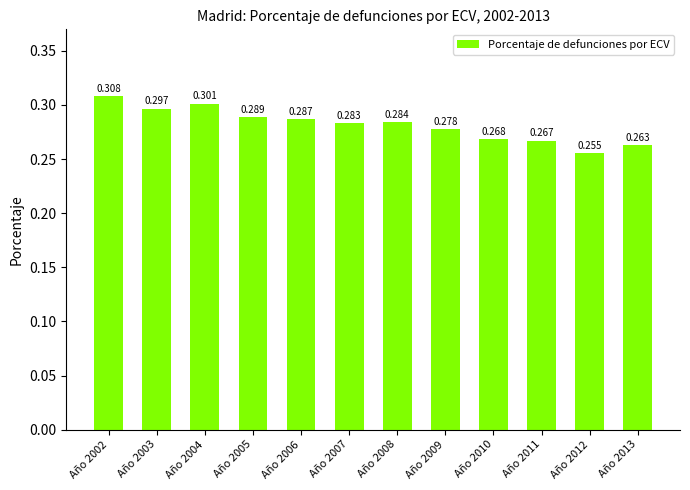

How many bars are there in total?

12